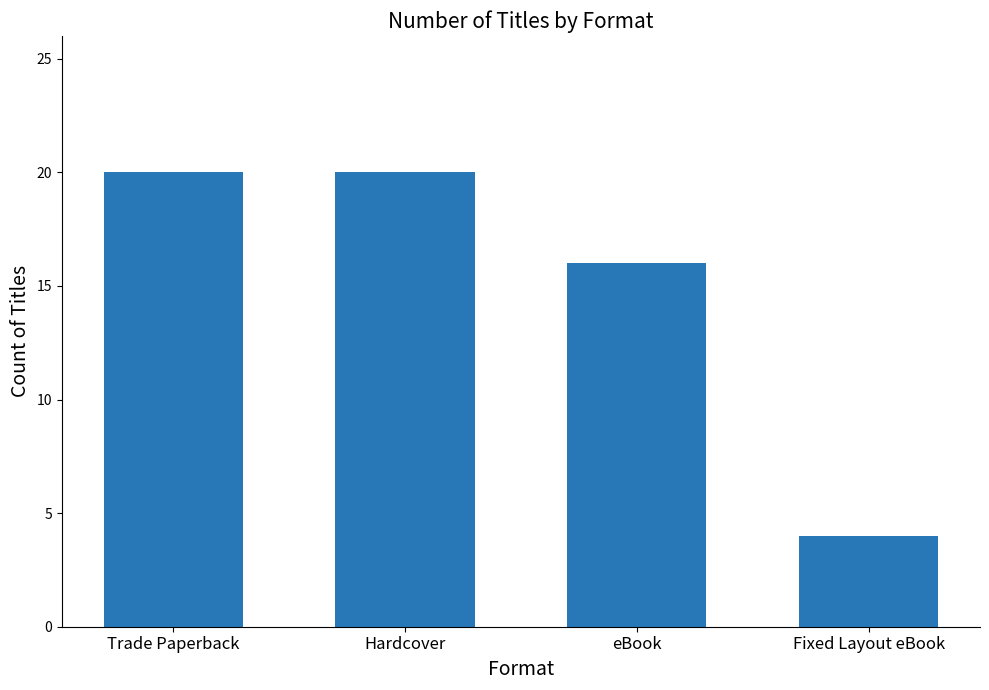

At which label is the value closest to 12?

eBook